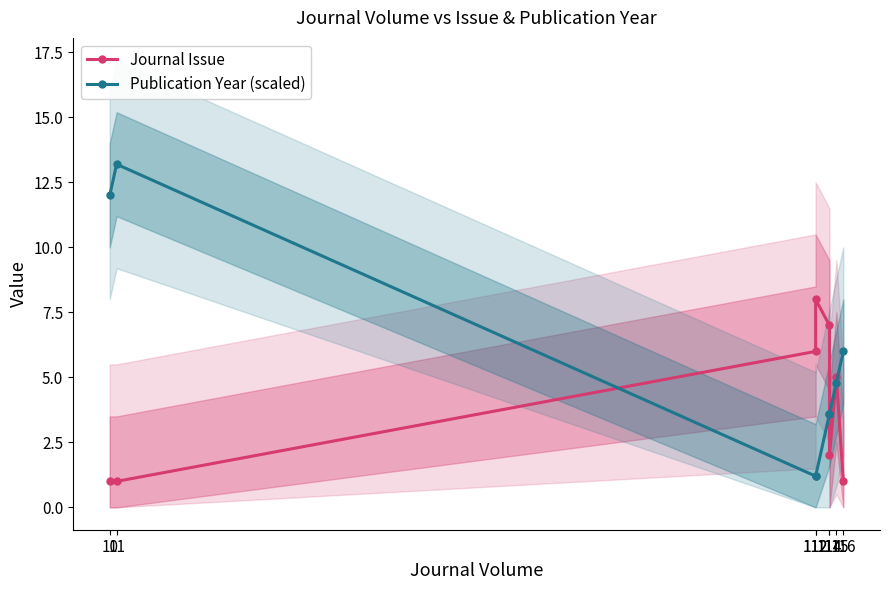

How many data points in Publication Year (scaled) are less than 4?

4